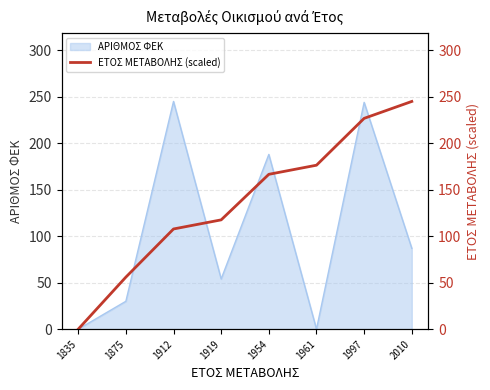

True or false: ΑΡΙΘΜΟΣ ΦΕΚ has a value of 128 at 1912.

False